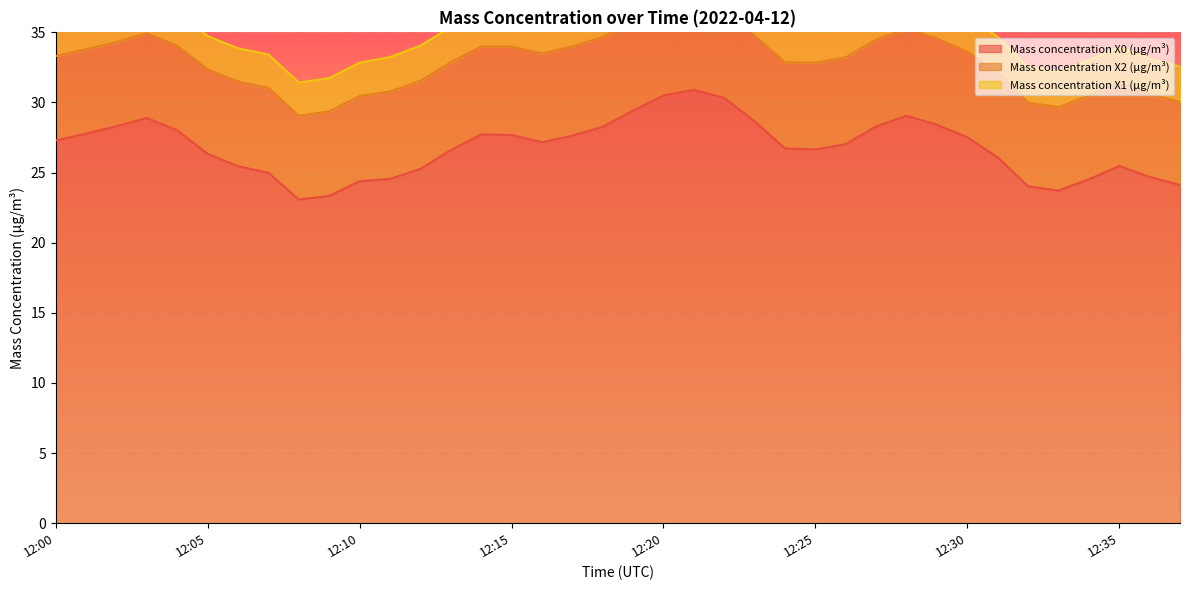

True or false: Mass concentration X2 (μg/m³) has more than 1 points higher than both neighbors.

True